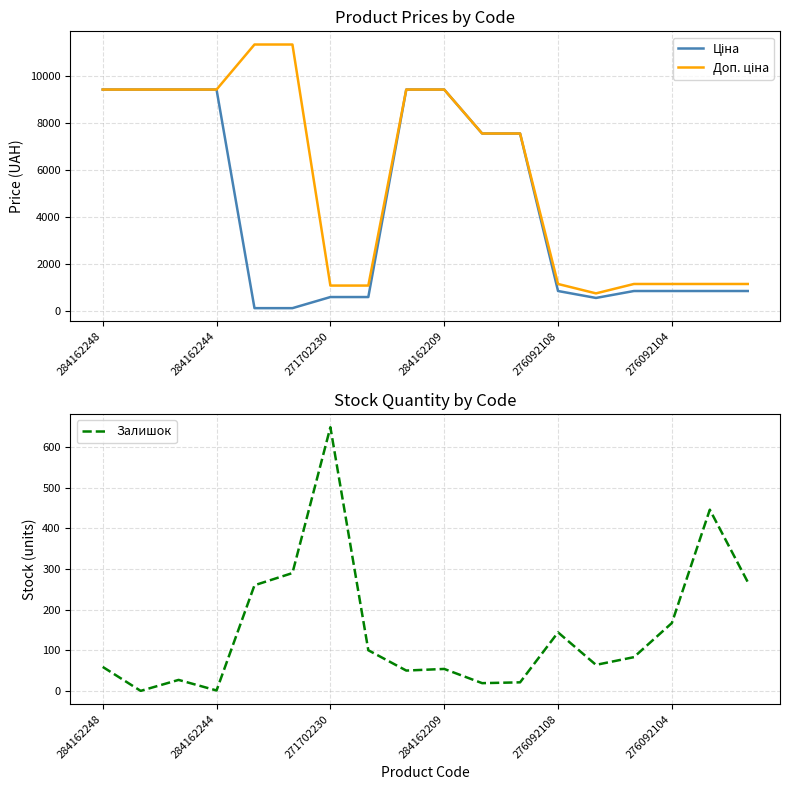

What is the approximate value of Залишок at 8?

50.0